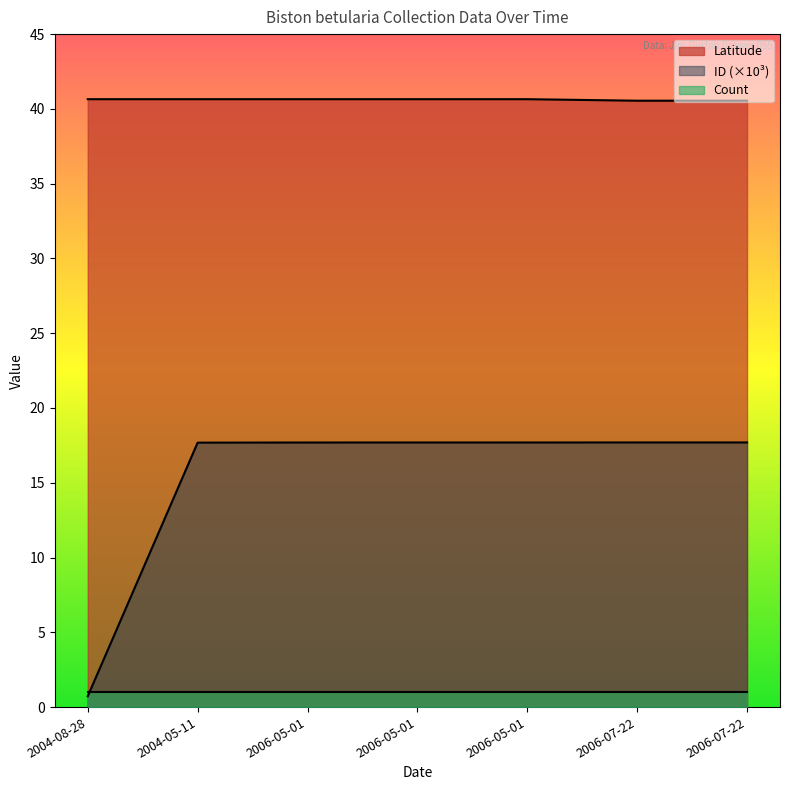

List the series in order of their peak value, highest first.

Latitude, ID (×10³), Count